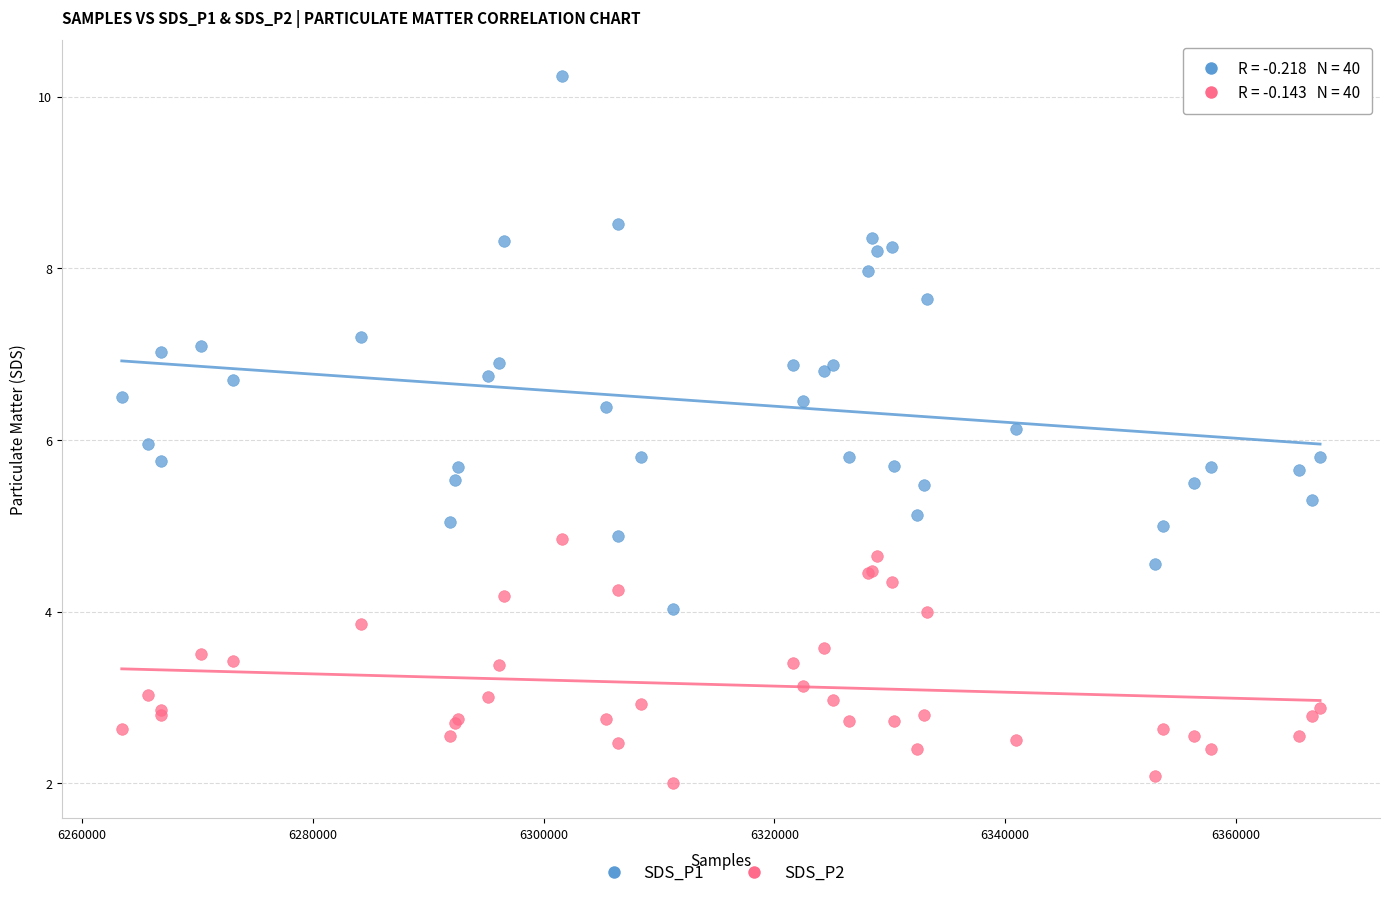

What is the X range (max minus min) for the scatter plot?

103866.0